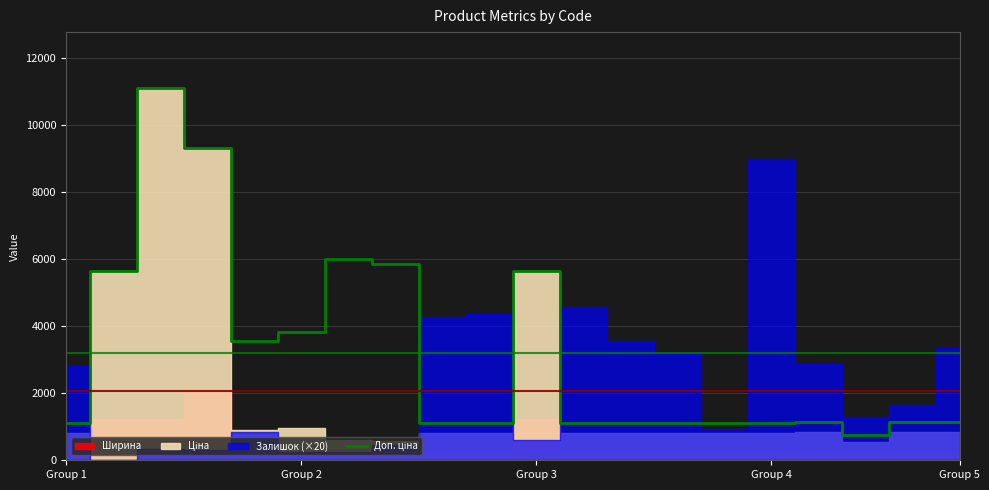

What is the difference between the second highest and second lowest values?

8219.6